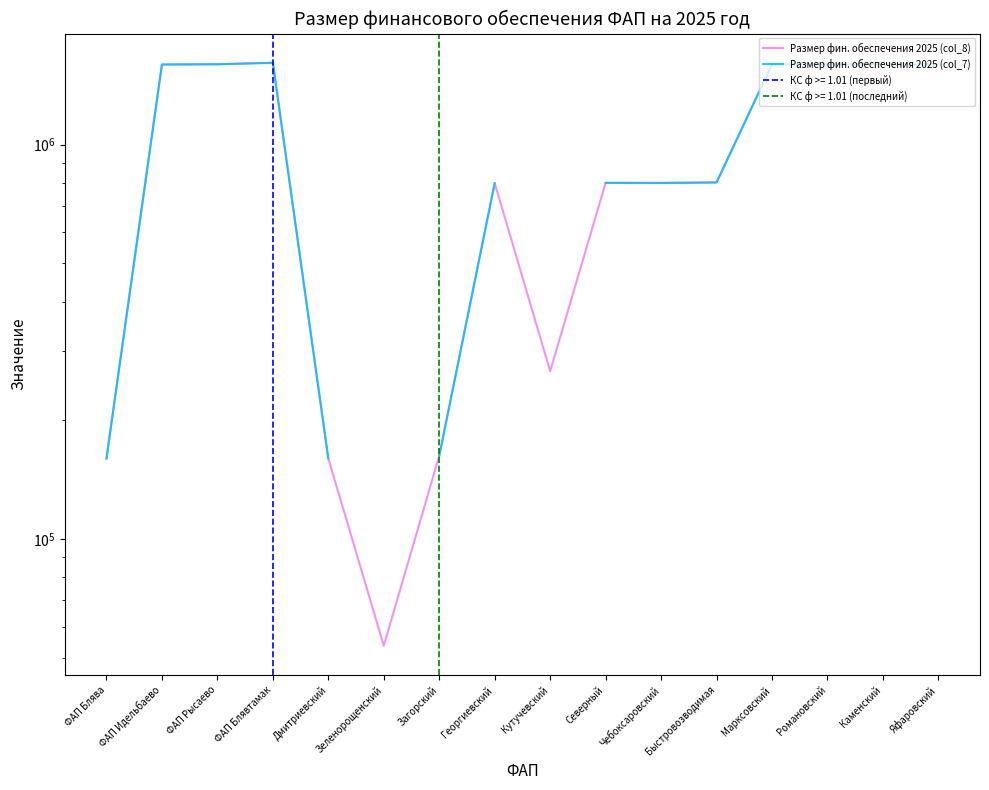

What is the smallest value displayed?

53702.0